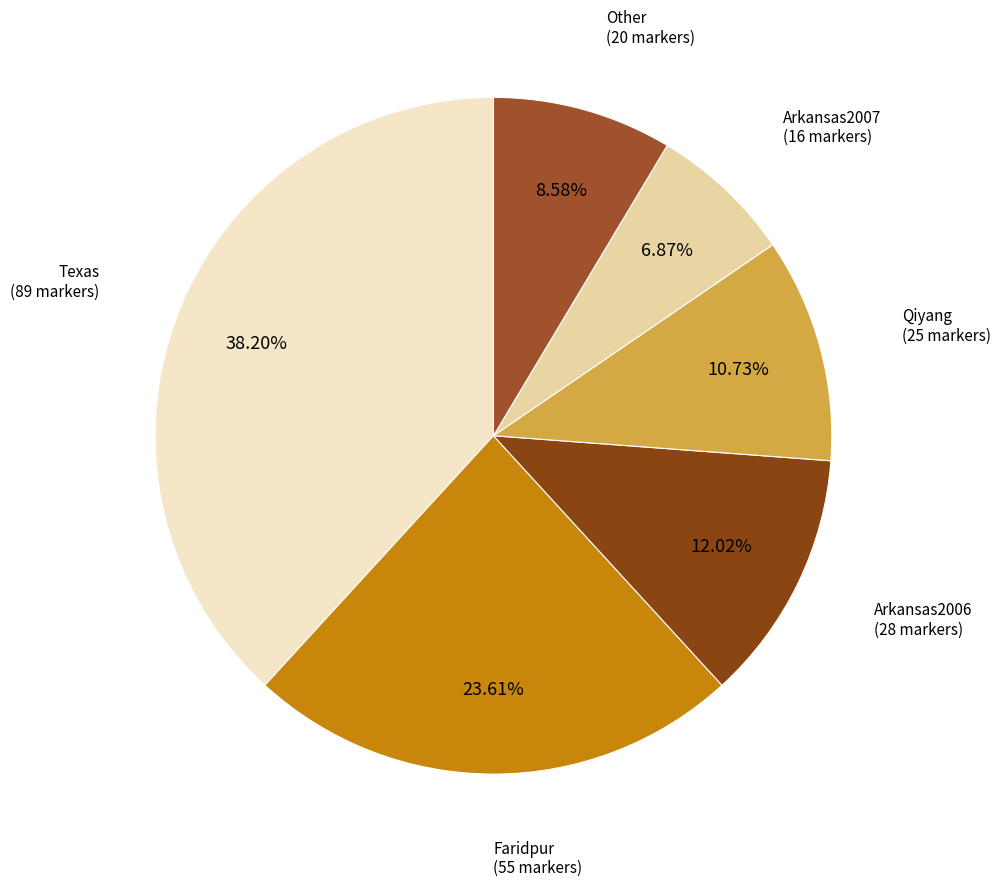

How many slices are in this pie chart?

6